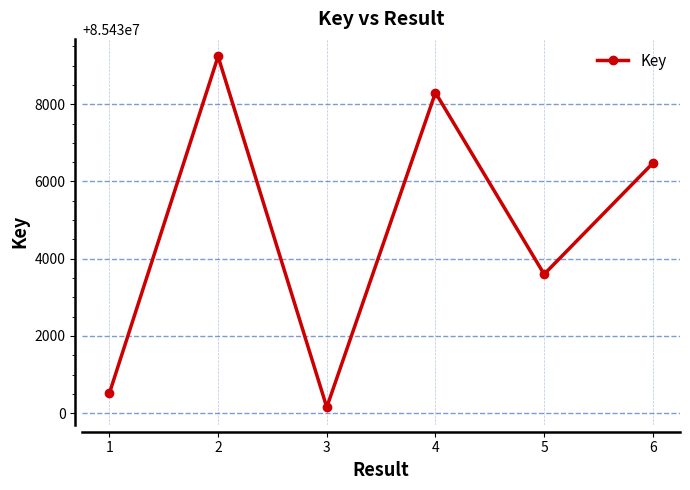

Which label corresponds to the smallest value in the chart?

3